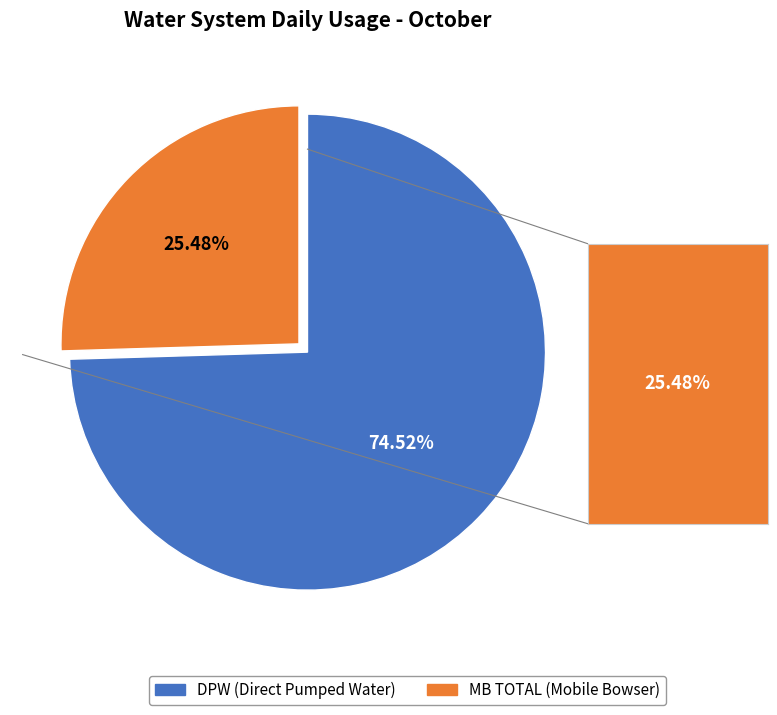

To the nearest percent, what portion does MB TOTAL represent?

25%